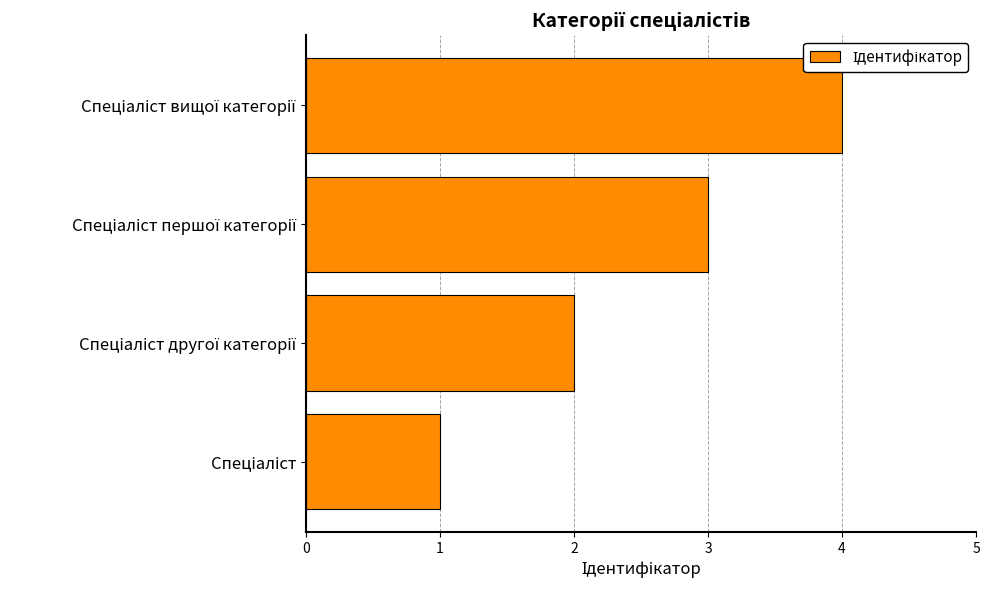

What is the greatest value displayed?

4